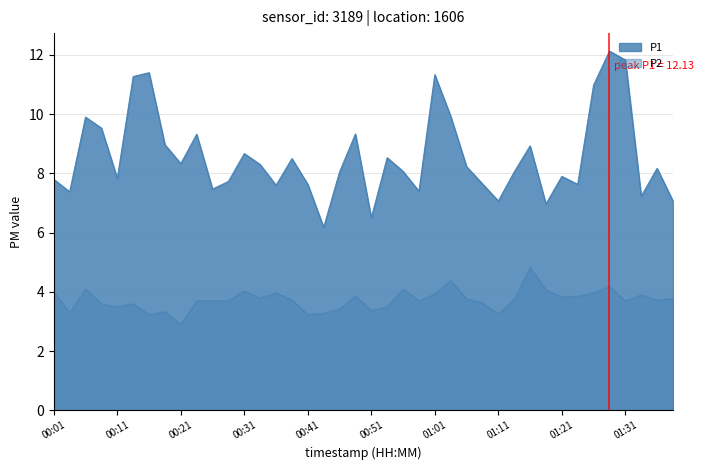

Is the value of P1 at 00:18 greater than the value of P2 at 00:31?

Yes